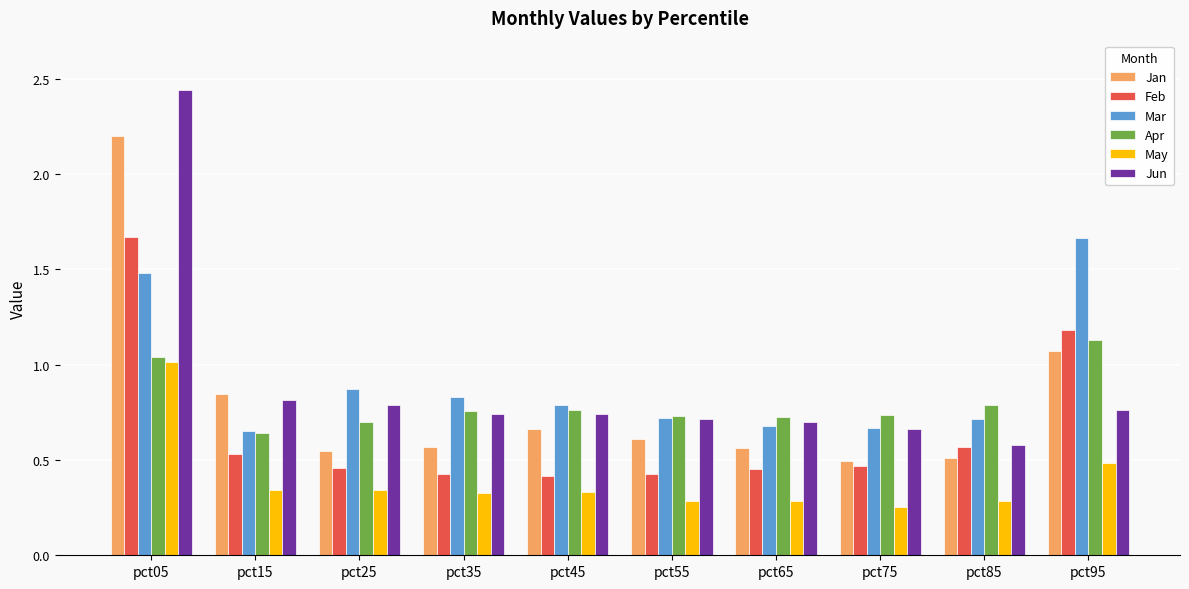

What is the difference between the highest and lowest values at pct95?

1.2